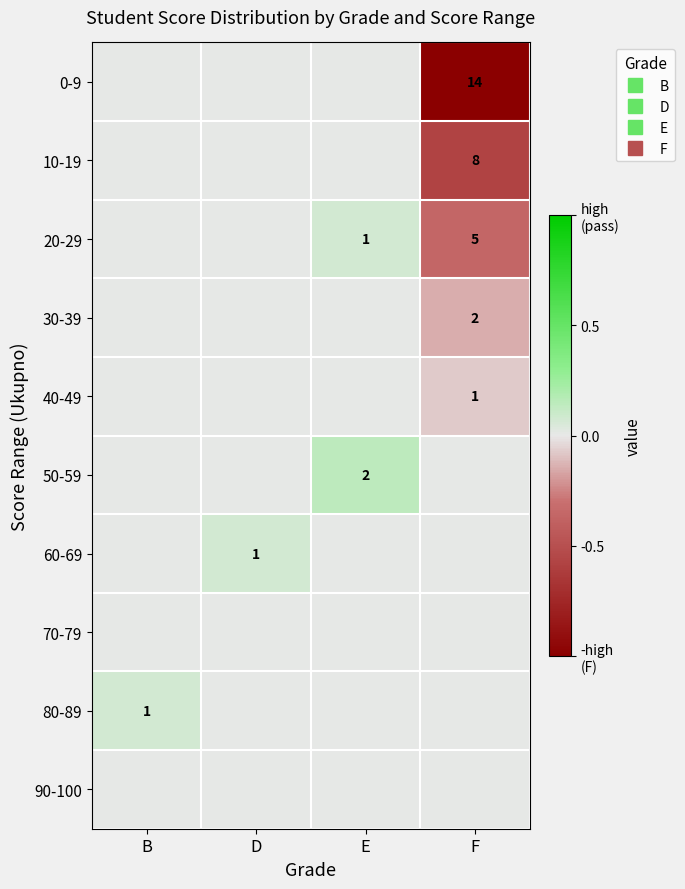

At how many categories does at least one series exceed 0?

3